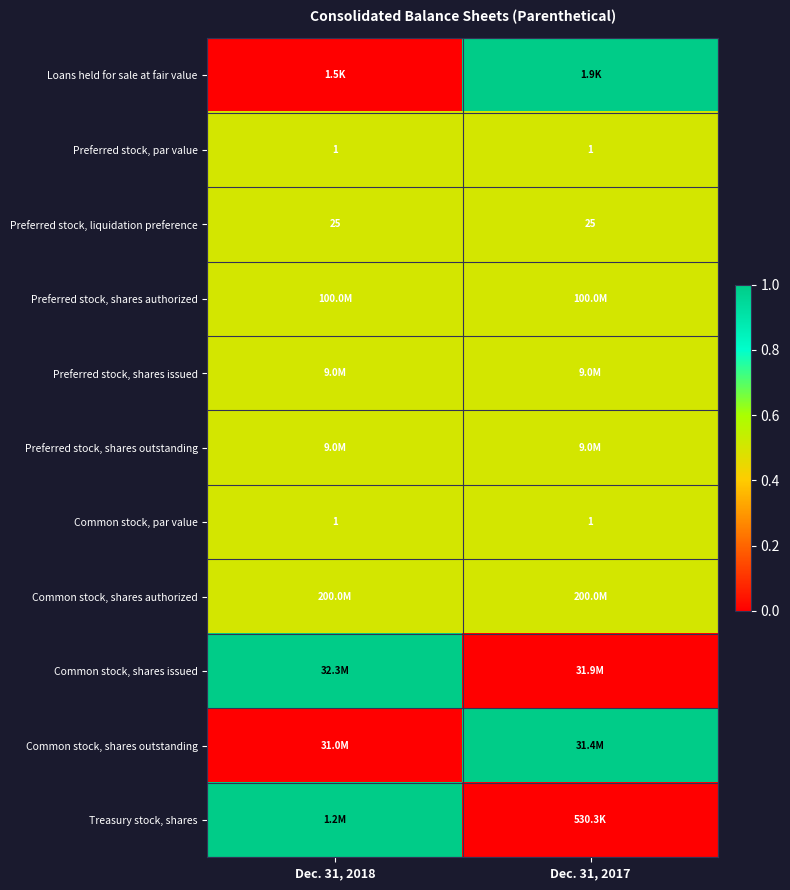

What is the highest value of the Preferred stock, liquidation preference series?

25.0